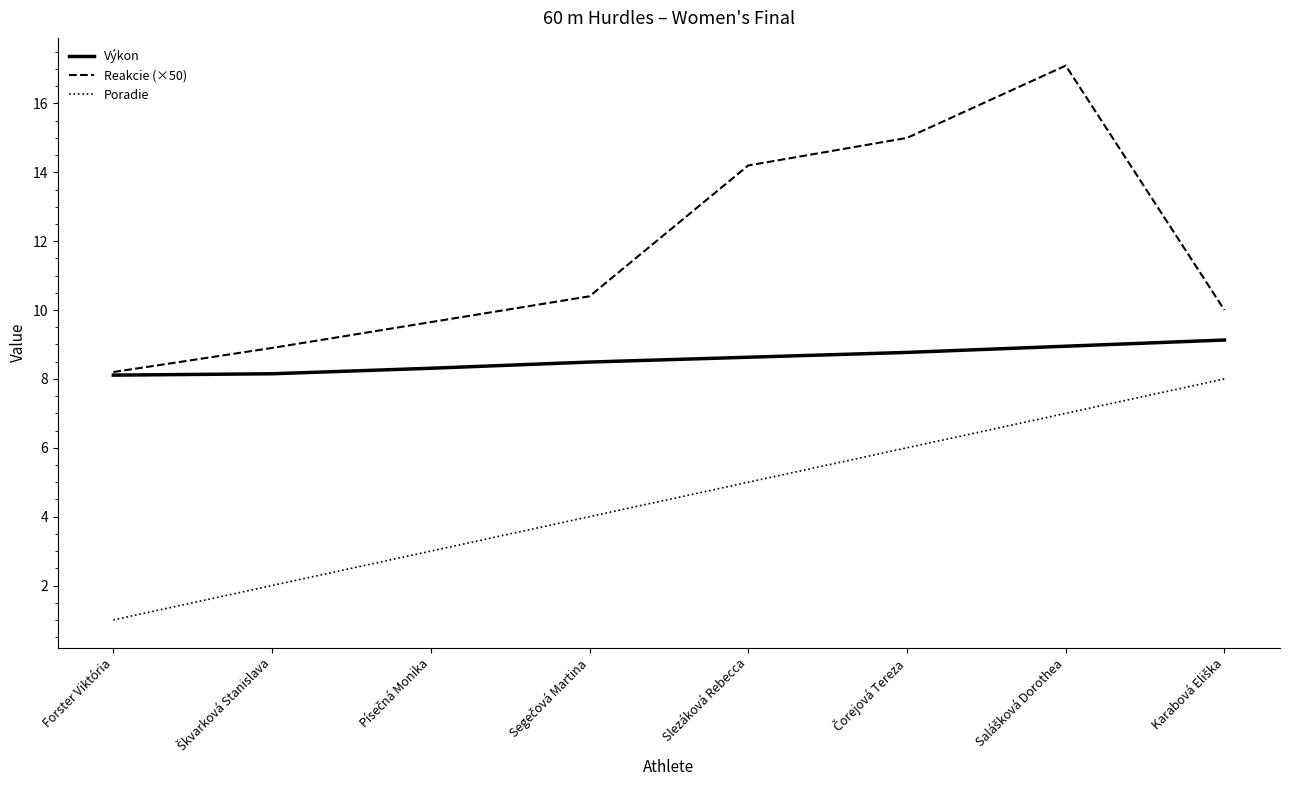

What is the difference between the maximum and minimum values in the Poradie series?

7.0